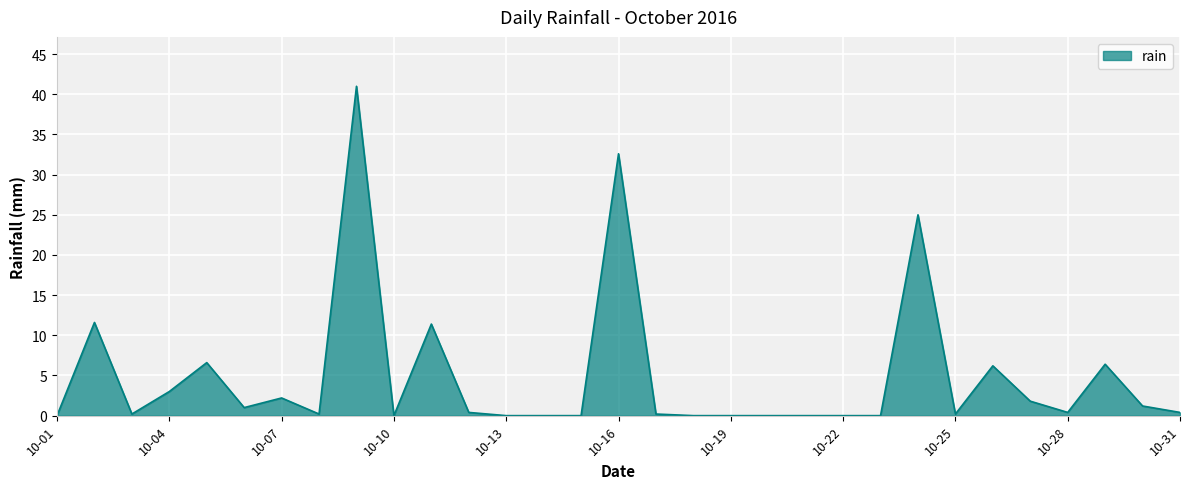

What is the maximum value shown in the chart?

41.0